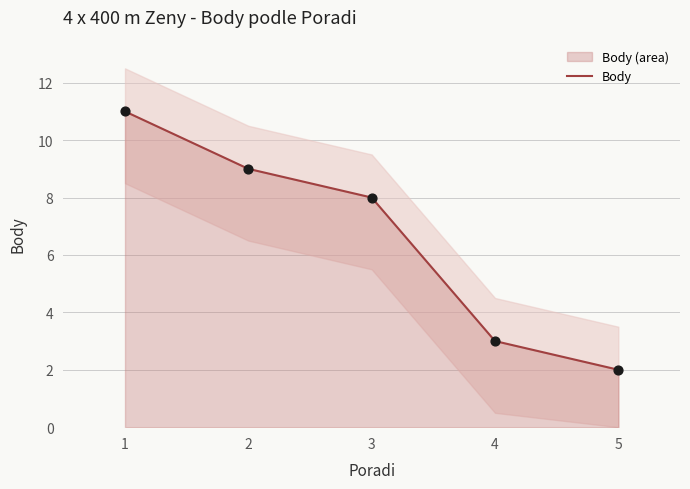

What is the change in value from 2 to 3?

-1